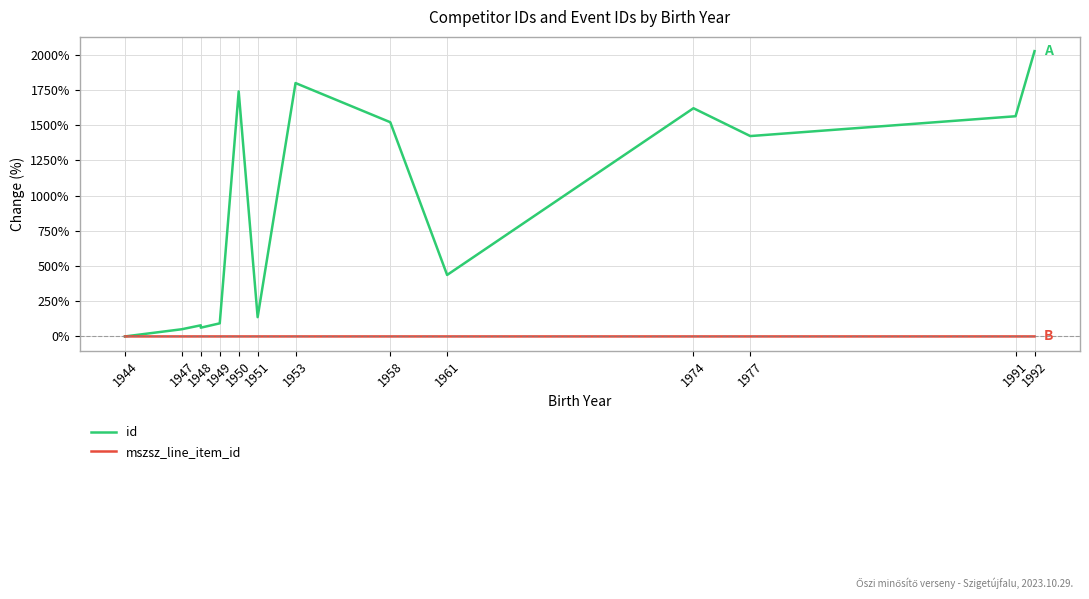

True or false: mszsz_line_item_id has a value of -0.0 at 1949.

False